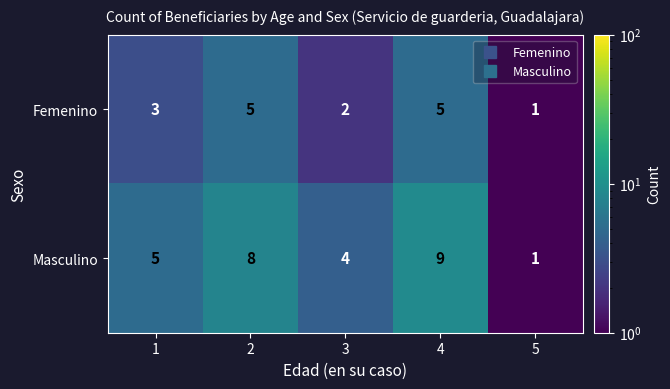

Count the number of data series in this chart.

2